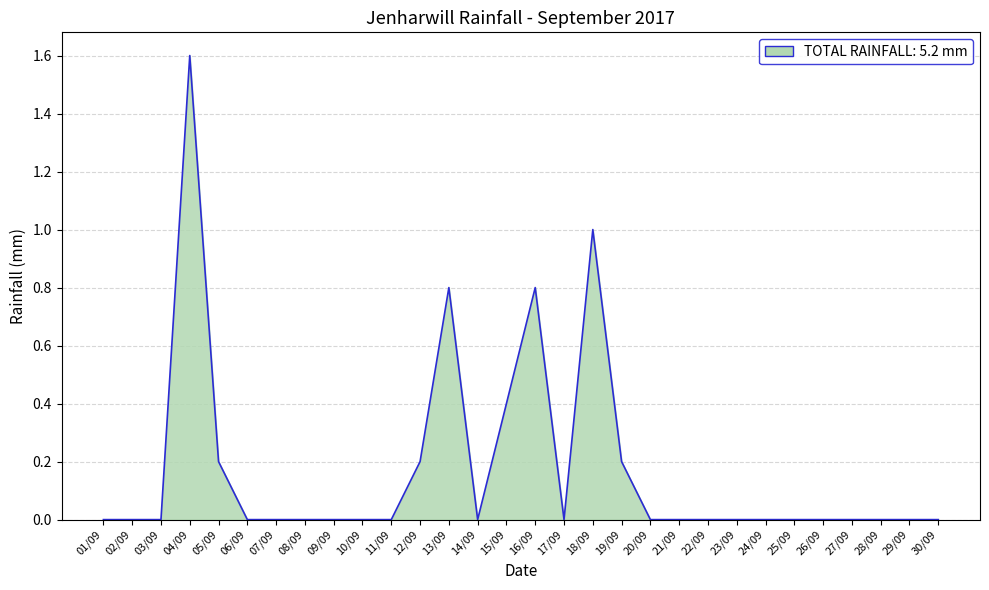

Does the chart display data point markers on the line(s)?

No